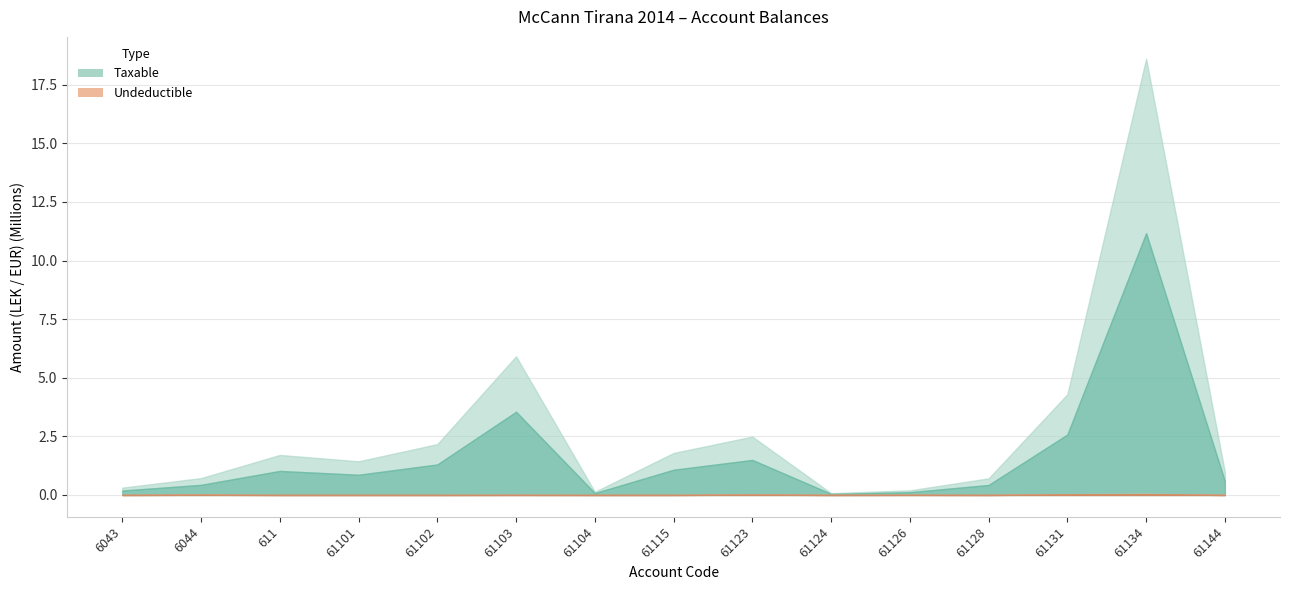

How many lines are shown in the chart?

2